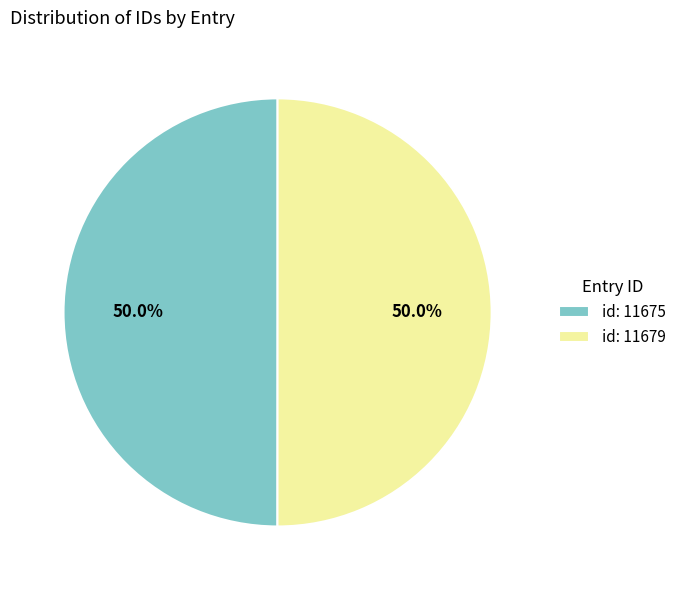

To the nearest percent, what is the combined percentage of id: 11675 and id: 11679?

100%